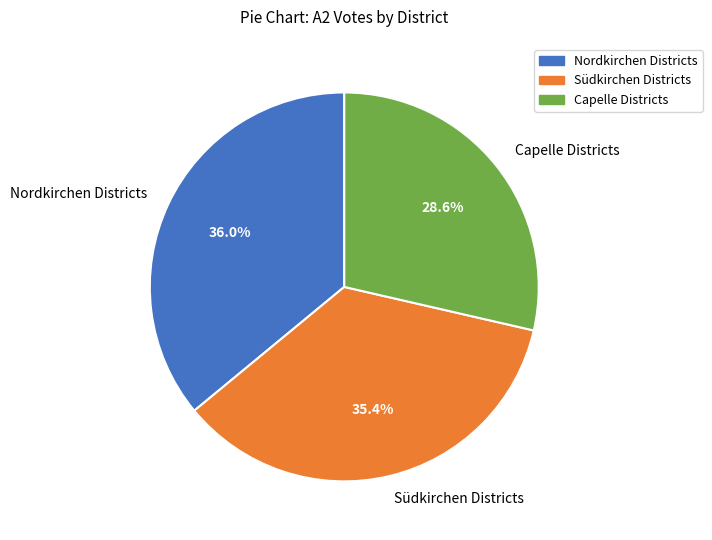

What is the largest slice in the pie chart?

Nordkirchen Districts